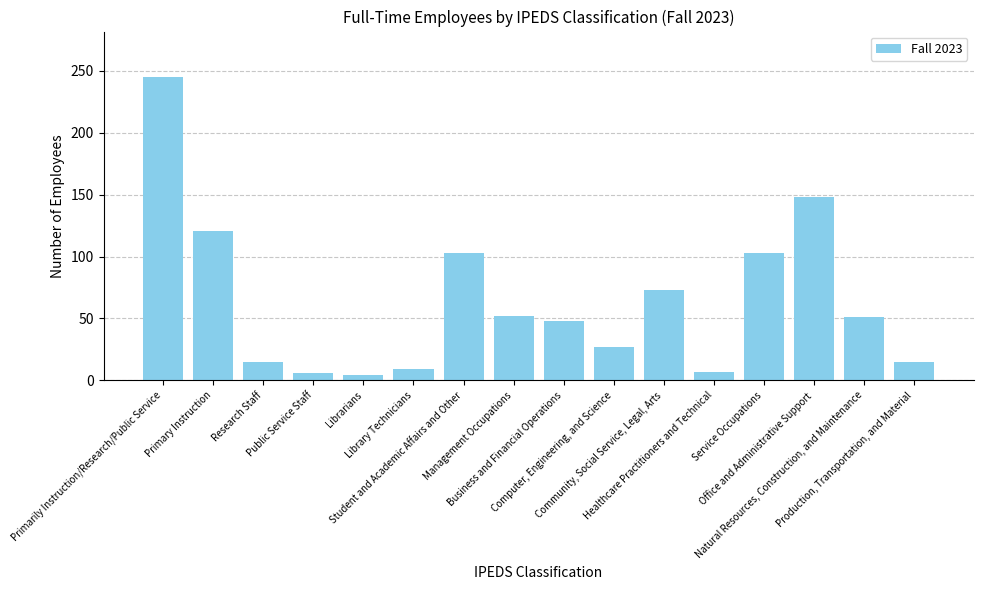

What is the change in value from Primarily Instruction/Research/Public Service to Production, Transportation, and Material?

-230